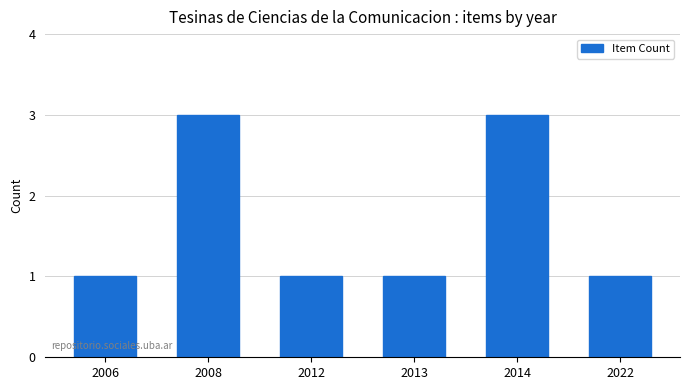

True or false: the data shows 0 at 2013.

False